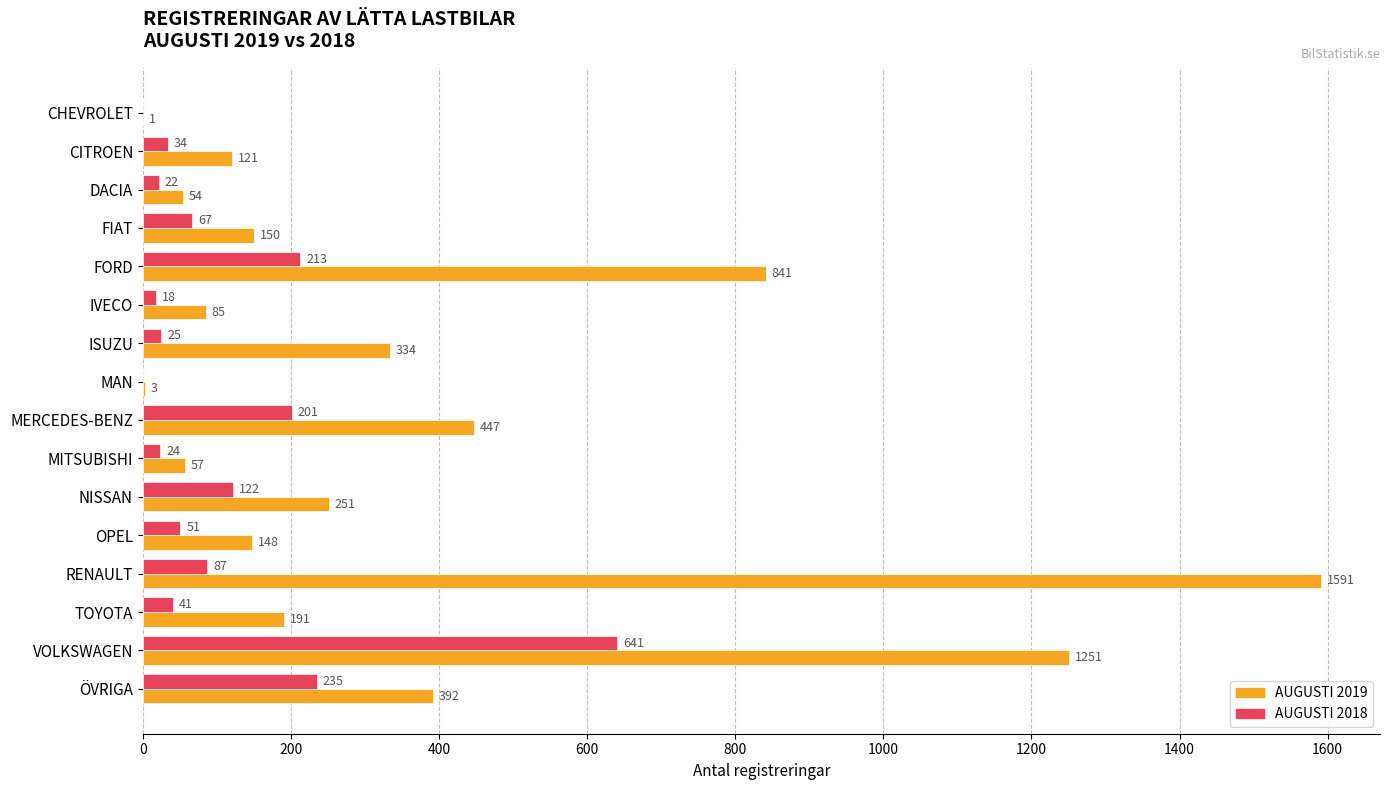

What is the sum of all AUGUSTI 2019 values?

5917